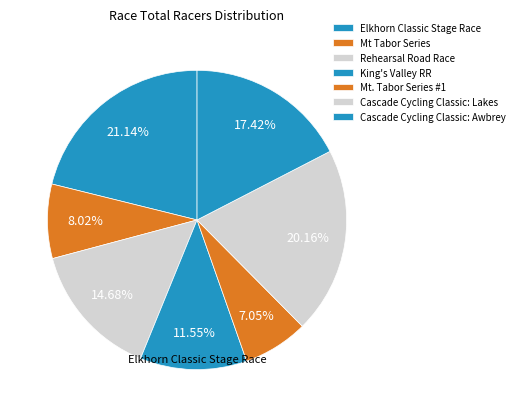

How many slices are in this pie chart?

7